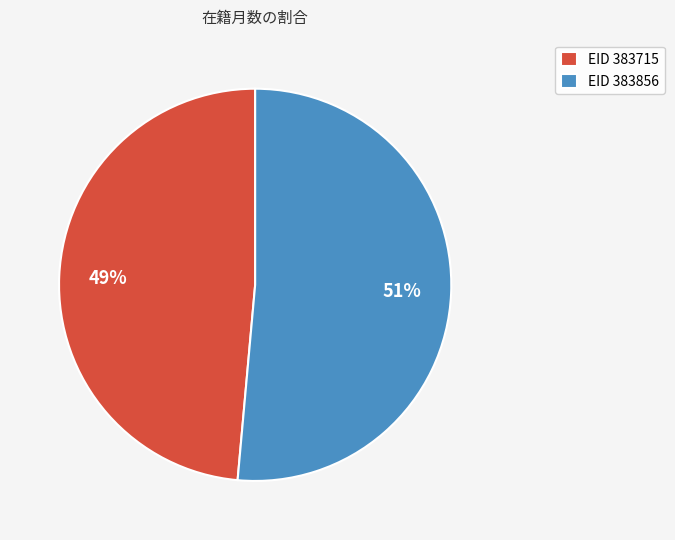

To the nearest percent, what is the combined percentage of EID 383856 and EID 383715?

100%